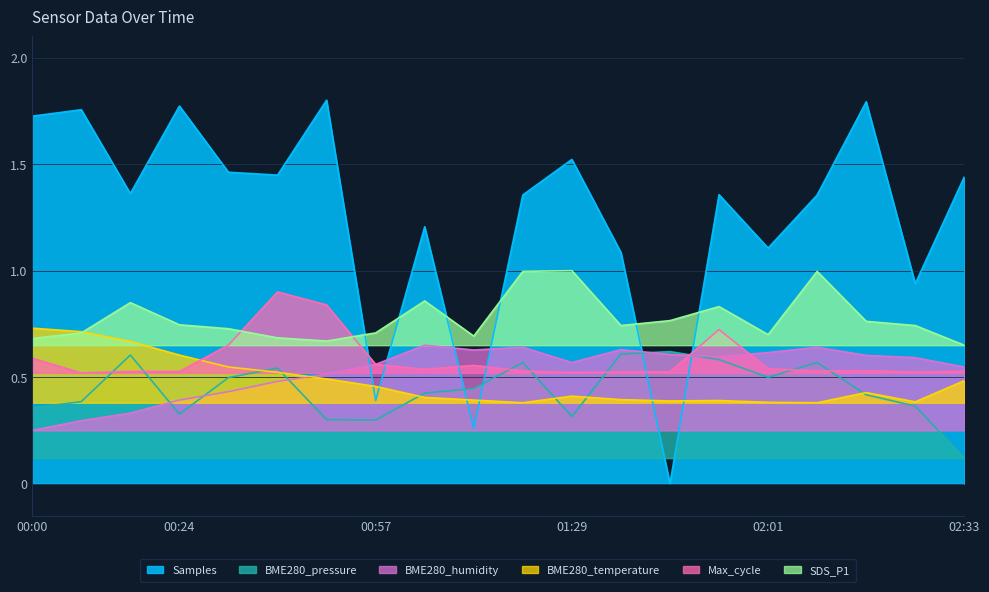

At which category is the sum across all series the highest?

00:49